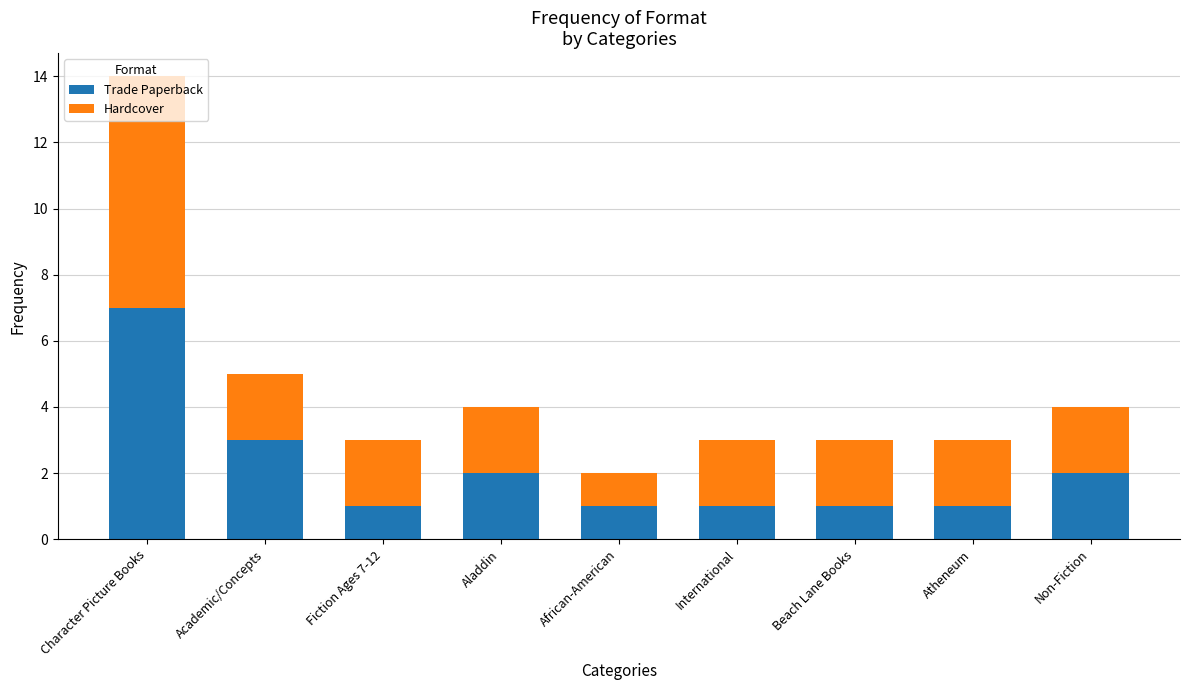

What is the maximum value for Trade Paperback?

7